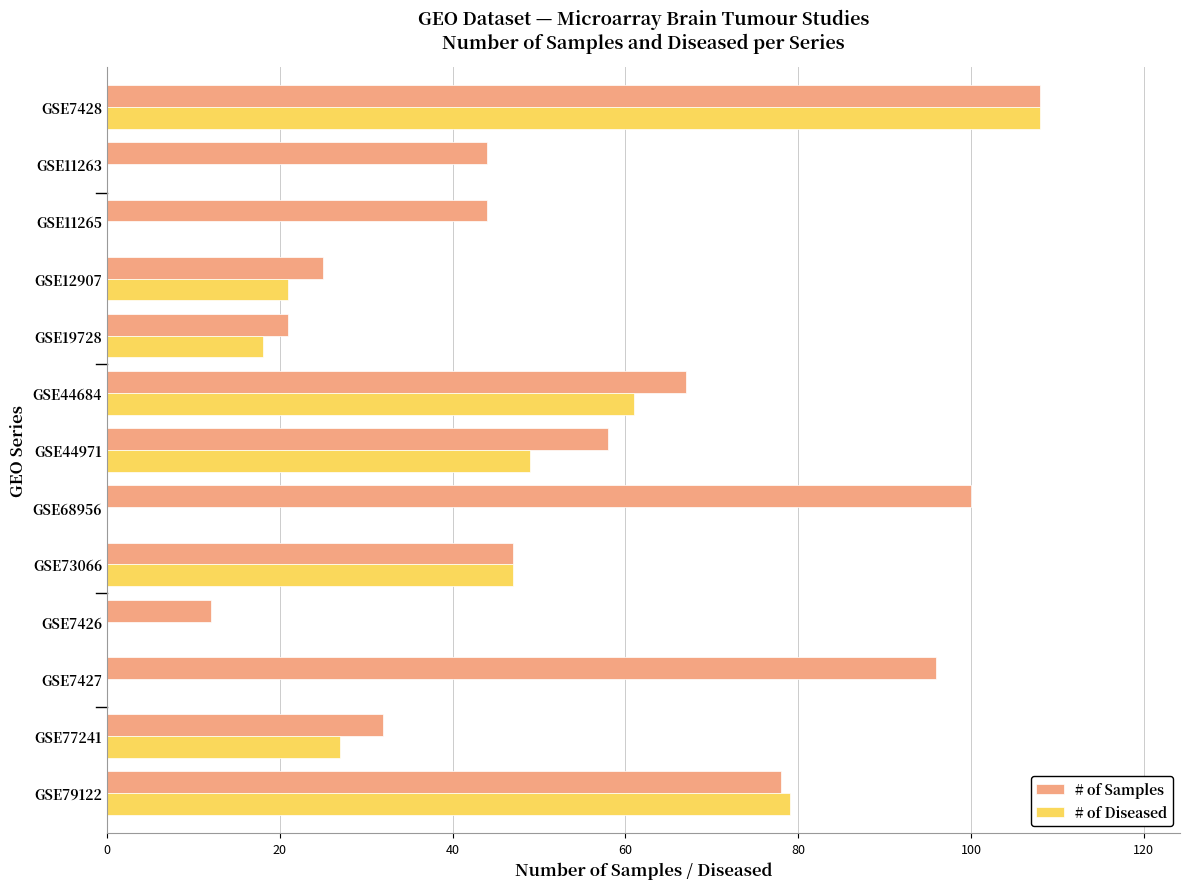

Which series changed the most between GSE79122 and GSE19728?

# of Diseased